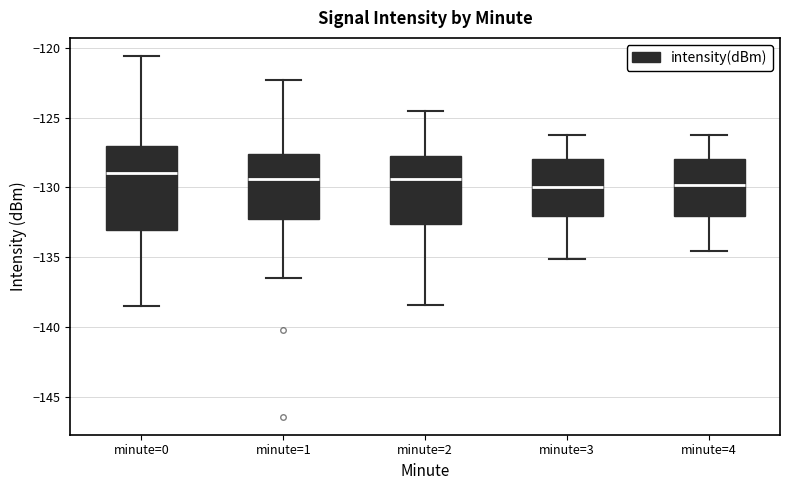

Where does the median line of the box for minute=2 sit on the y-axis? The values are not printed on the chart, so give them approximately, as read against the axis.

-129.5